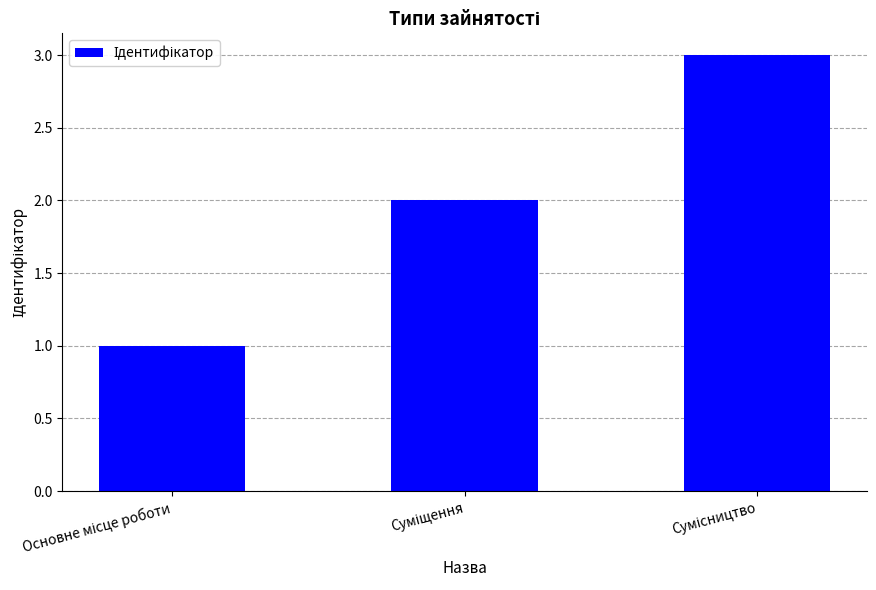

Does the chart contain any negative values?

No